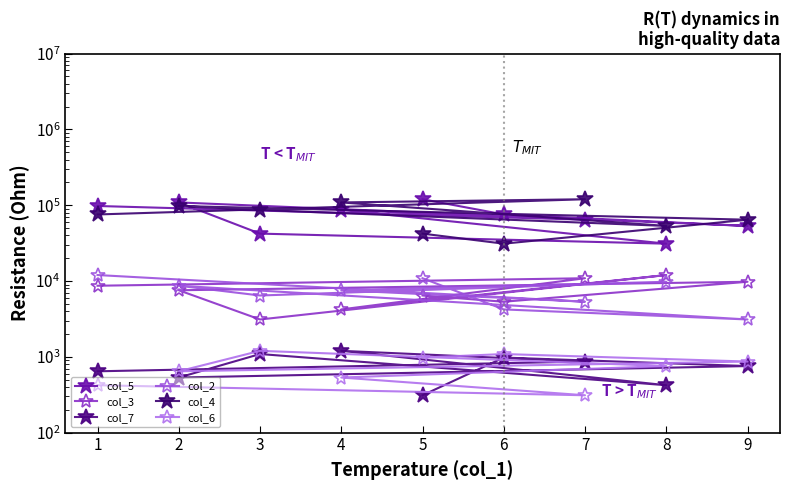

True or false: col_5 and col_3 cross at least once.

False